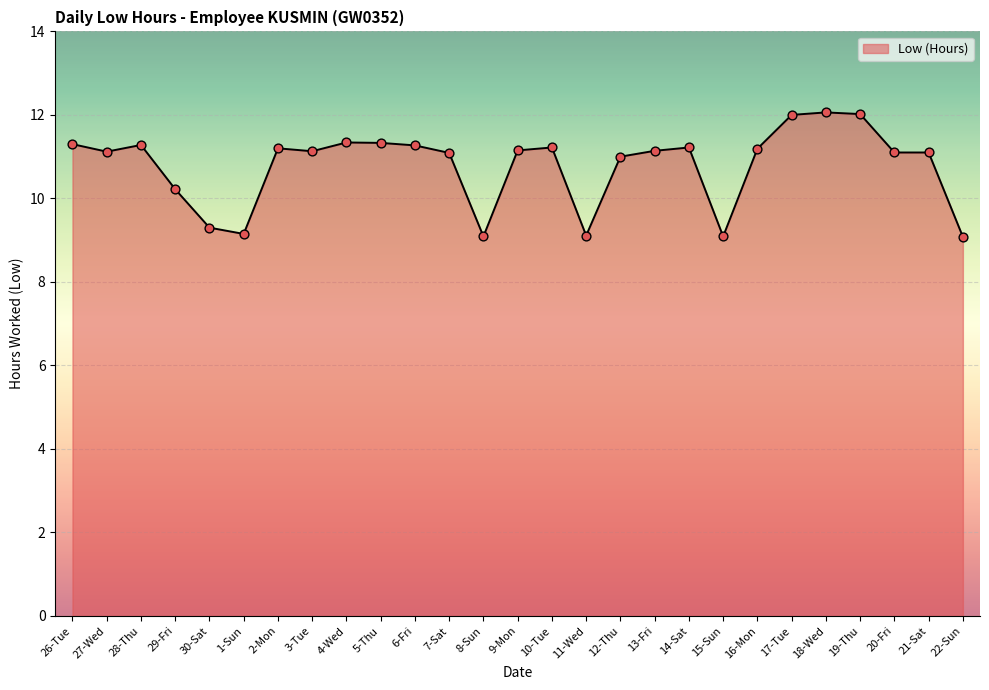

Approximately how many times larger is the value at 20-Fri compared to 30-Sat?

1.2